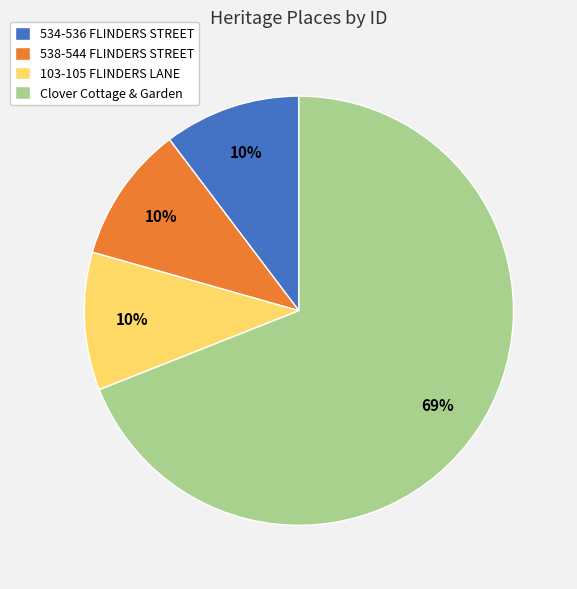

Which category accounts for the majority?

Clover Cottage & Garden